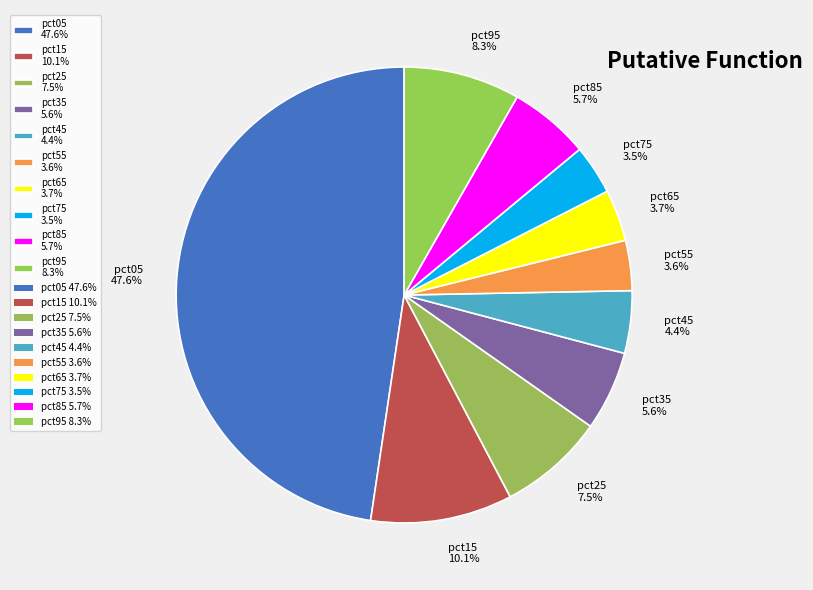

How many slices are in this pie chart?

10